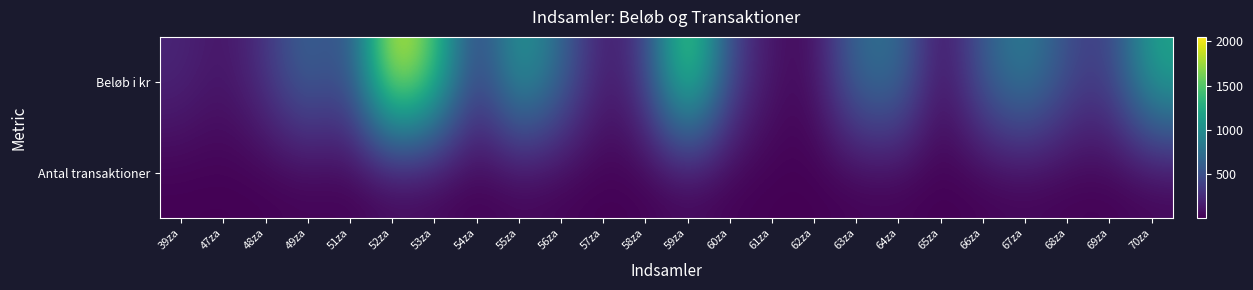

Which category has the highest value across all series?

52za